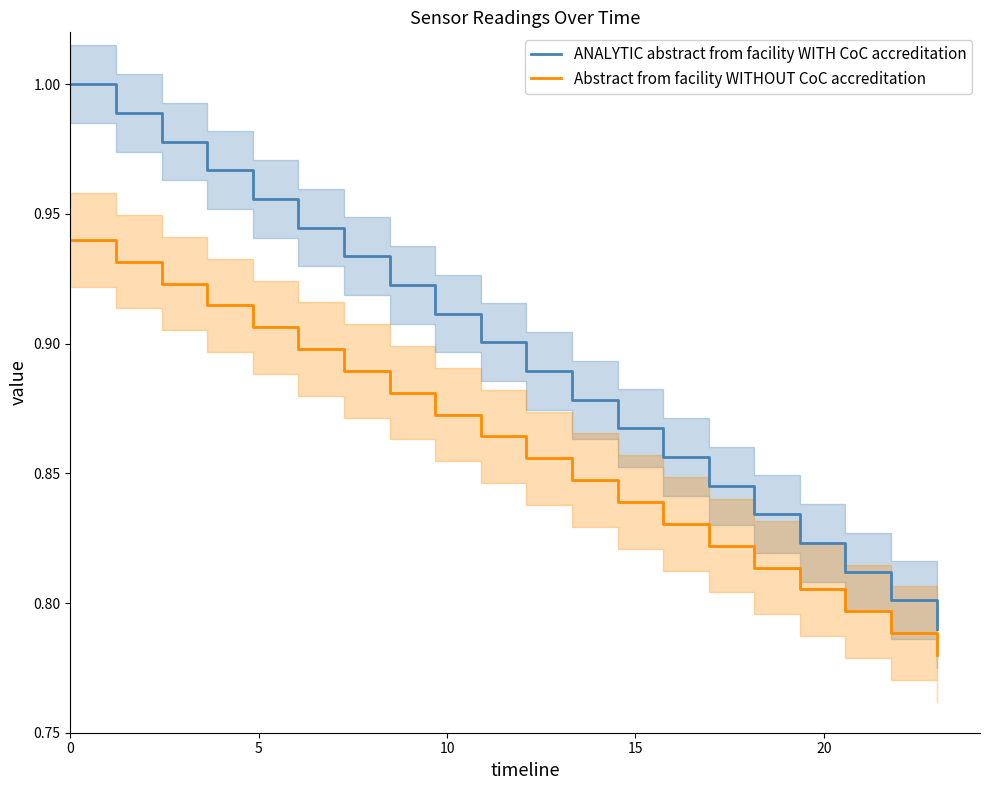

True or false: Abstract from facility WITHOUT CoC accreditation and ANALYTIC abstract from facility WITH CoC accreditation cross at least once.

False